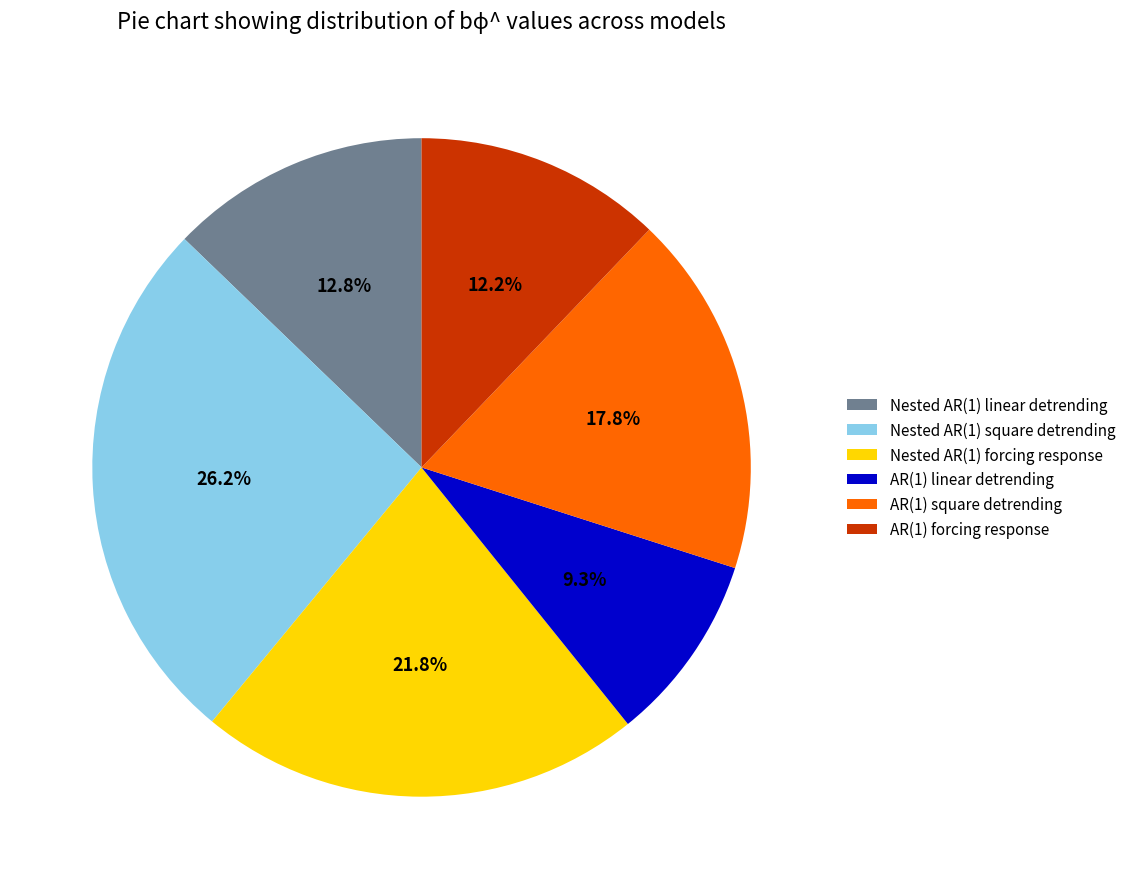

Rank the categories by value from lowest to highest.

AR(1) linear detrending, AR(1) forcing response, Nested AR(1) linear detrending, AR(1) square detrending, Nested AR(1) forcing response, Nested AR(1) square detrending